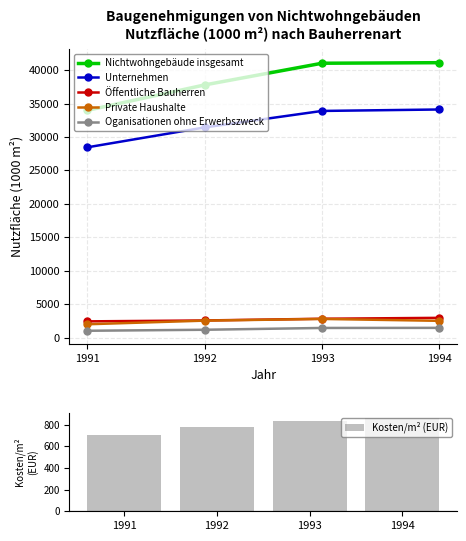

Reading right to left, what are all the values shown in this chart?

Nichtwohngebäude insgesamt: 1994=41104.1	1993=41021.2	1992=37776.9	1991=33971.8
Unternehmen: 1994=34111.1	1993=33893.3	1992=31429.5	1991=28452.2
Öffentliche Bauherren: 1994=2978.8	1993=2843.4	1992=2587.6	1991=2452.5
Private Haushalte: 1994=2532.1	1993=2816.8	1992=2561.5	1991=2019.5
Oganisationen ohne Erwerbszweck: 1994=1482.2	1993=1467.7	1992=1198.3	1991=1047.7
Kosten/m² (EUR): 1994=865.7	1993=837.3	1992=781.8	1991=703.5